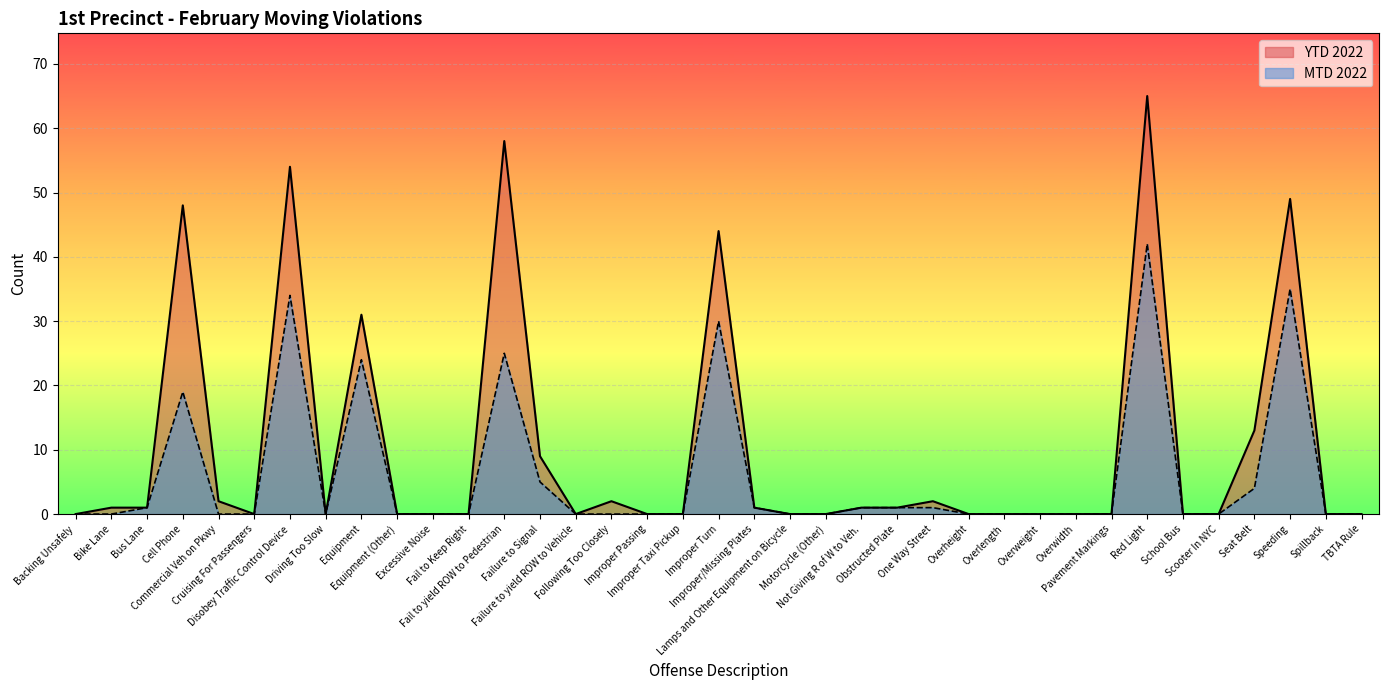

Which series has the widest spread of values?

YTD 2022